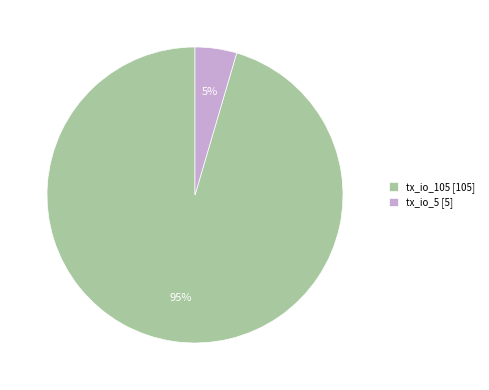

The tx_io_105 [105] slice represents 95% of the pie. True or false?

True